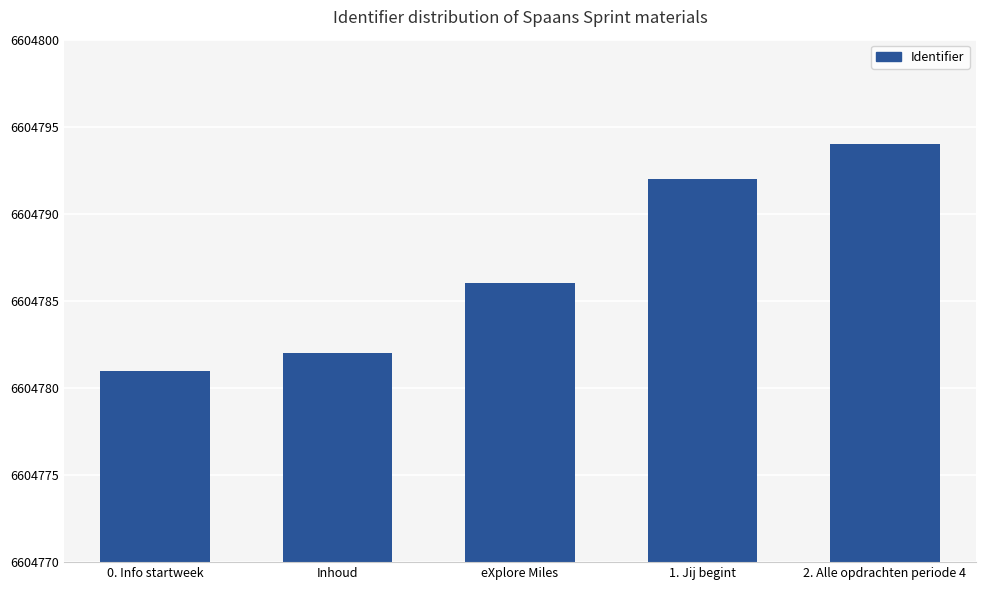

Does the chart contain stacked bars?

No